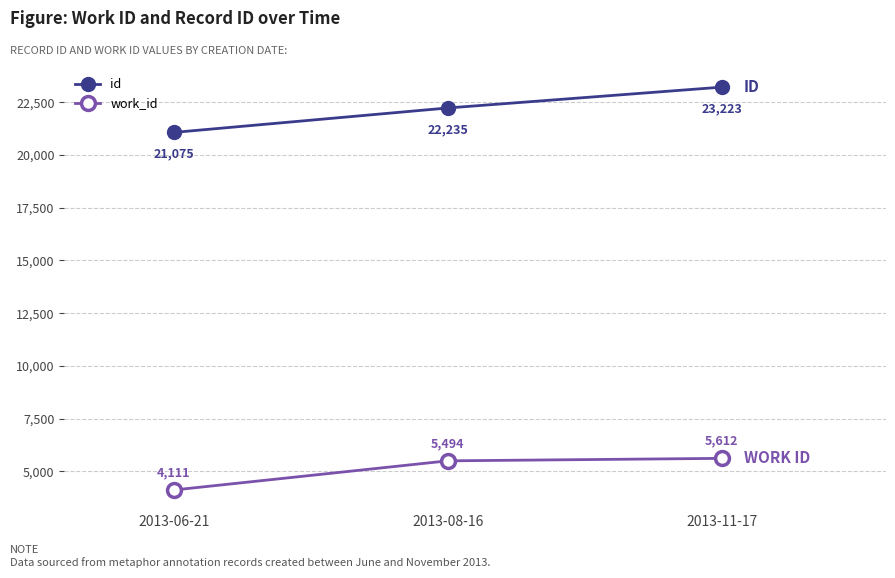

What is the difference between the maximum and minimum values in the id series?

2148